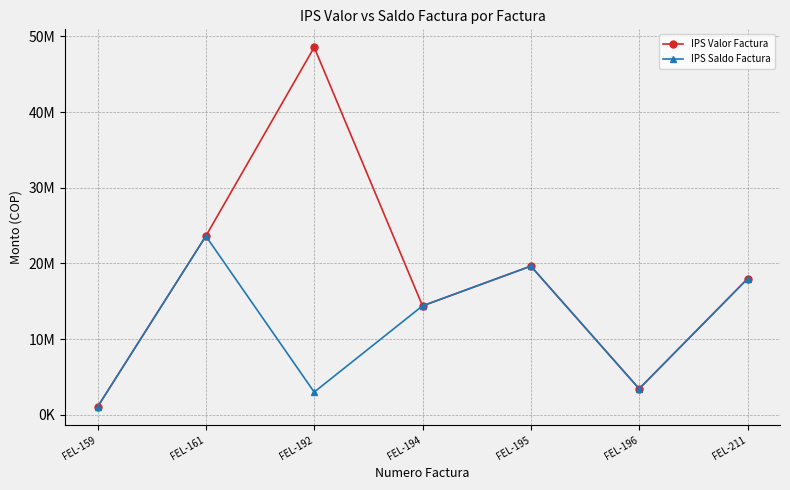

Which series has the widest spread of values?

IPS Valor Factura